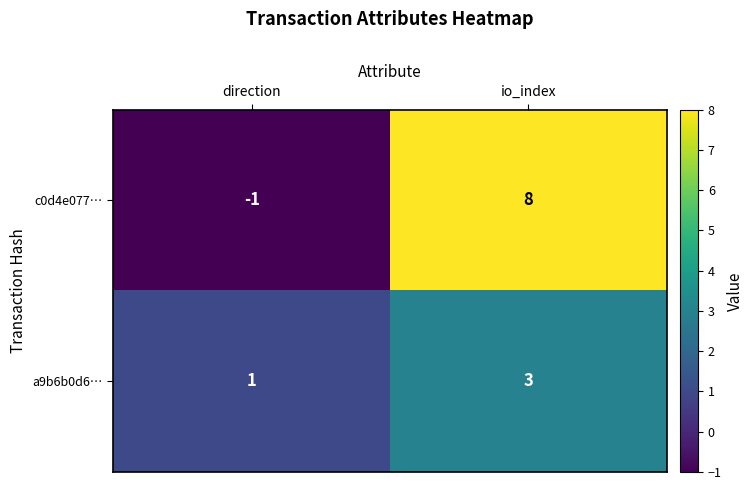

Which series has the largest range (max minus min)?

c0d4e077…